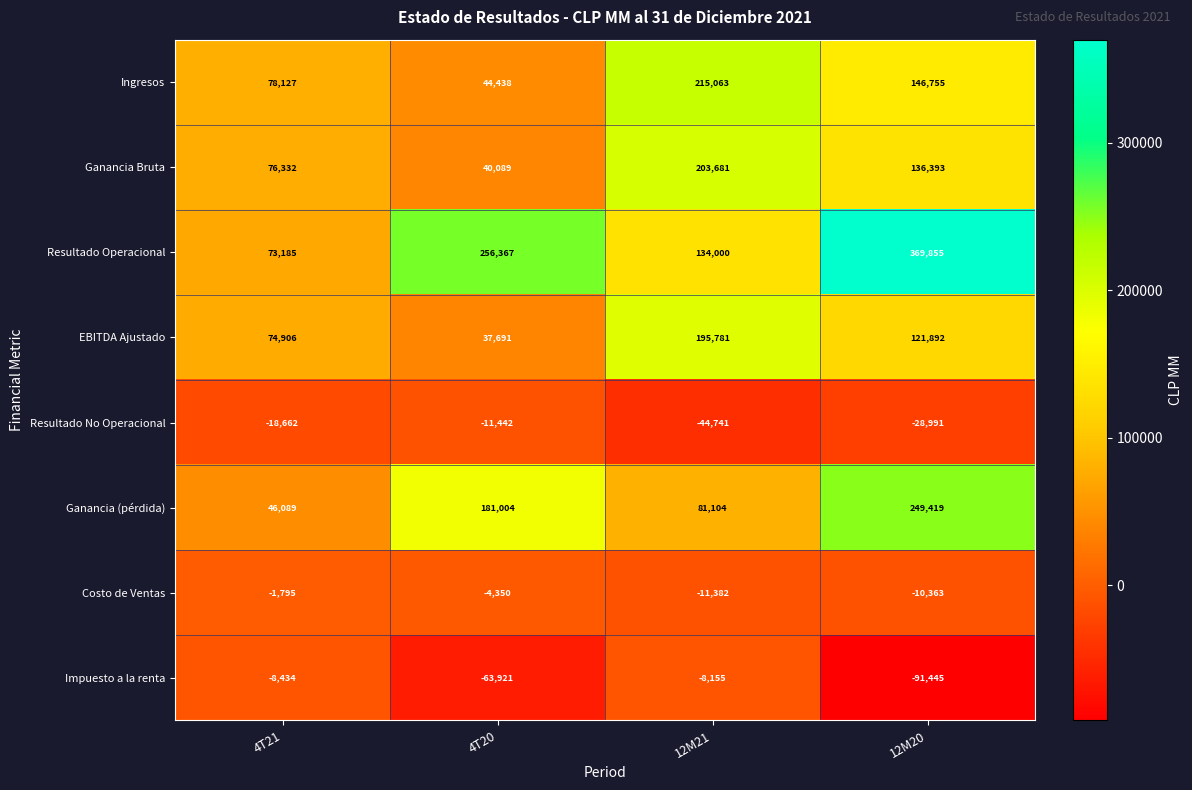

Between 4T20 and 12M20, which series saw the biggest shift?

Resultado Operacional